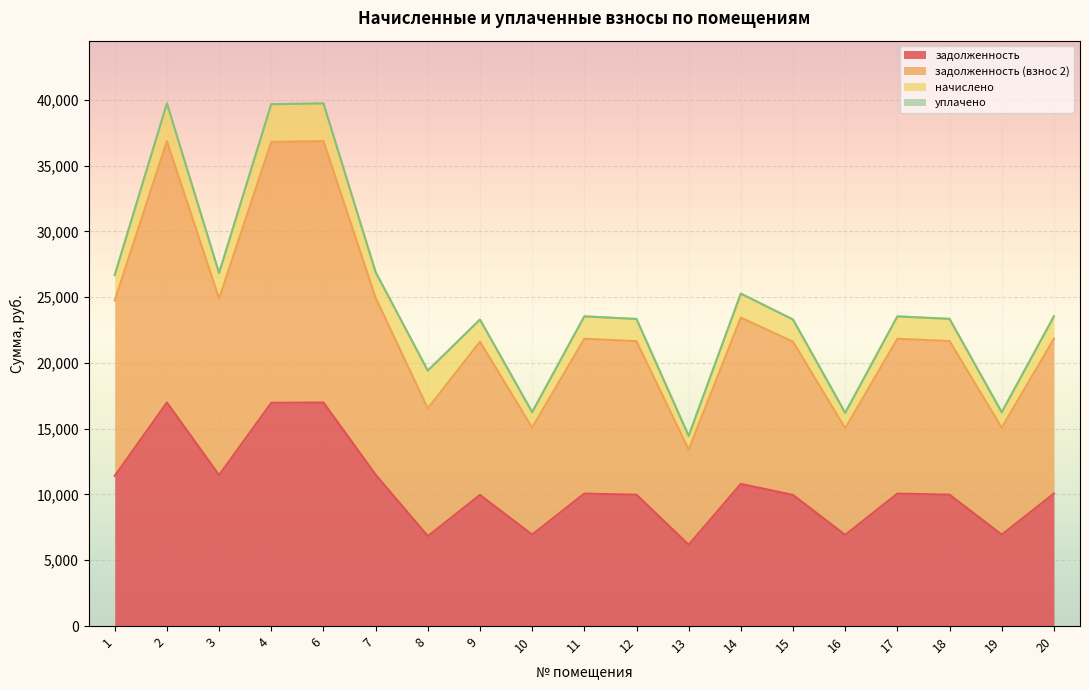

True or false: задолженность and задолженность (взнос 2) intersect in this chart.

False